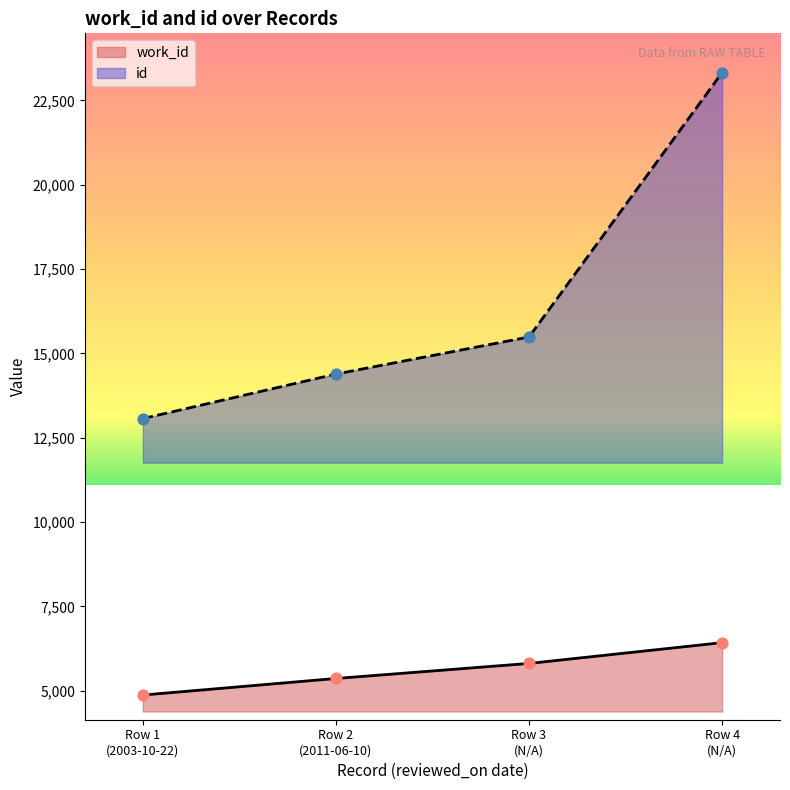

Which series contains the lowest Y value?

work_id